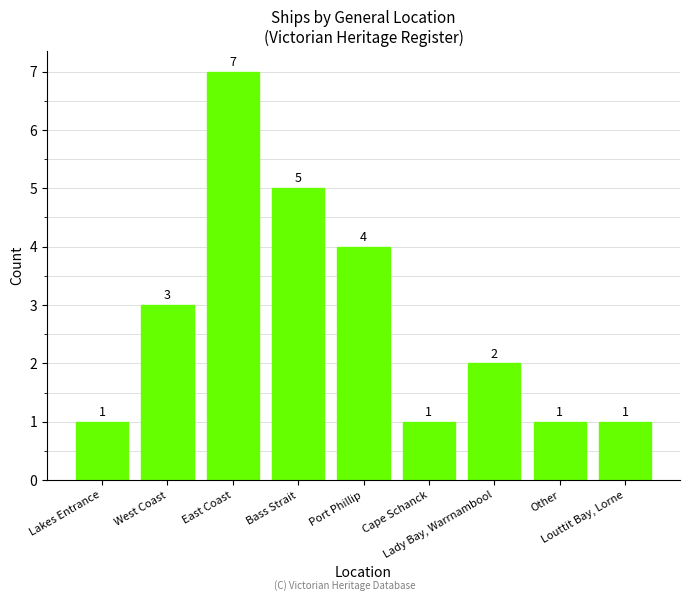

Reading left to right, extract all data points from this chart.

Lakes Entrance=1	West Coast=3	East Coast=7	Bass Strait=5	Port Phillip=4	Cape Schanck=1	Lady Bay, Warrnambool=2	Other=1	Louttit Bay, Lorne=1